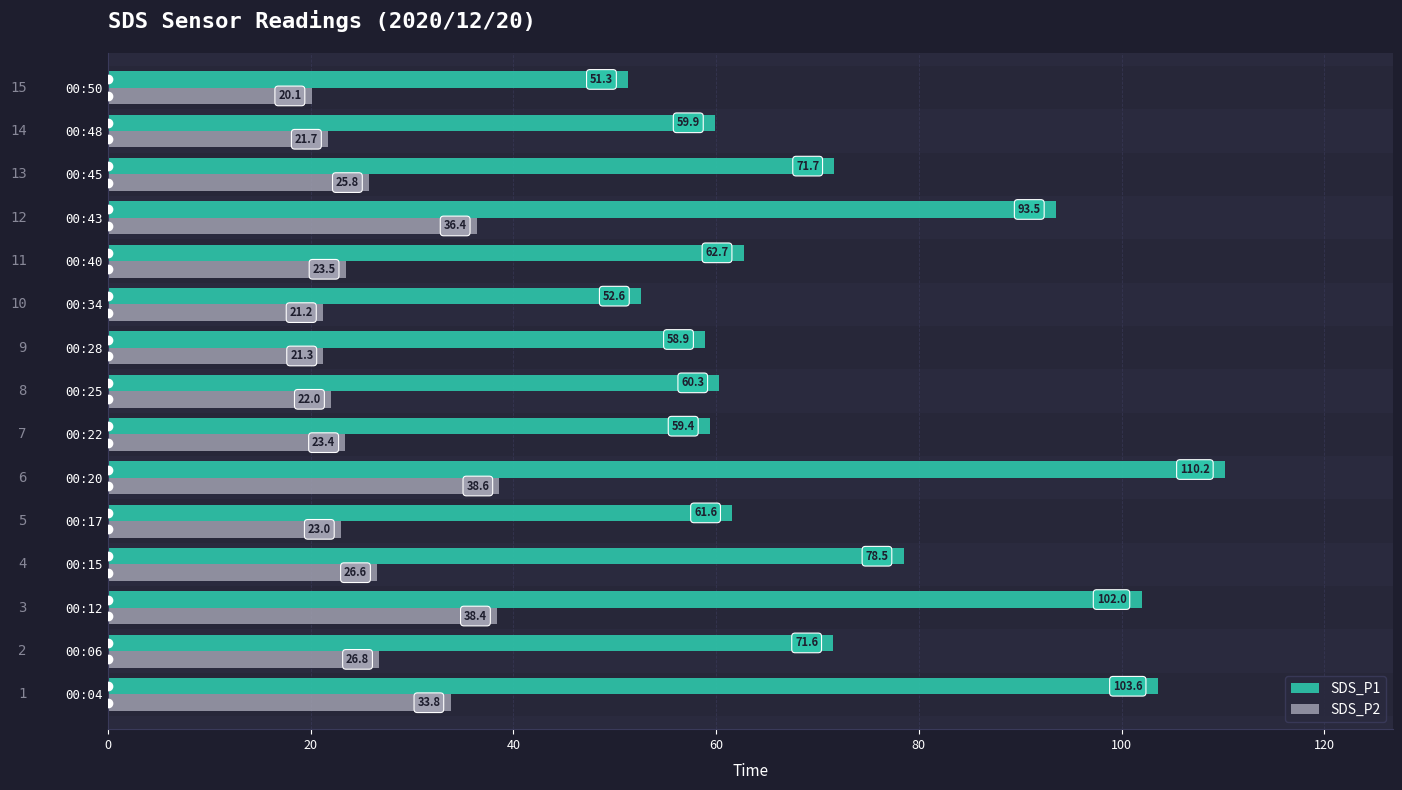

Which category has the lowest value across all series?

00:50